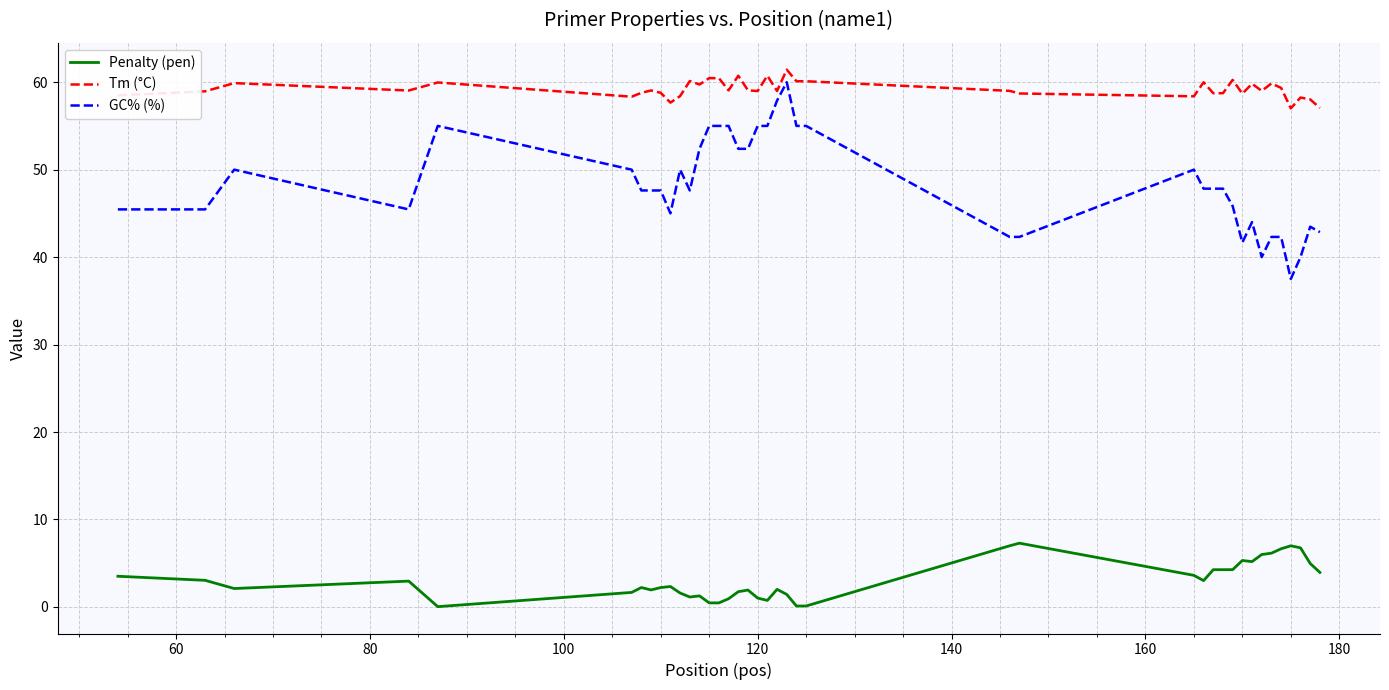

How many distinct data groups are displayed?

3